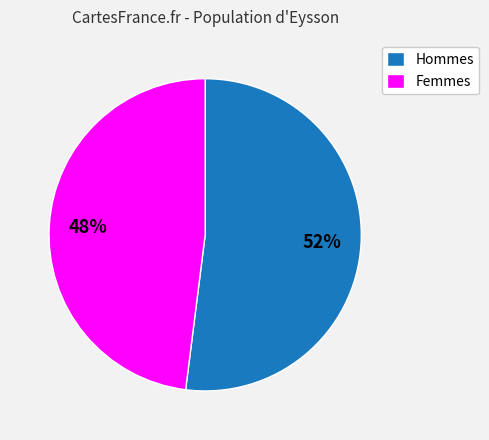

Is there any slice that represents more than half of the pie?

Yes